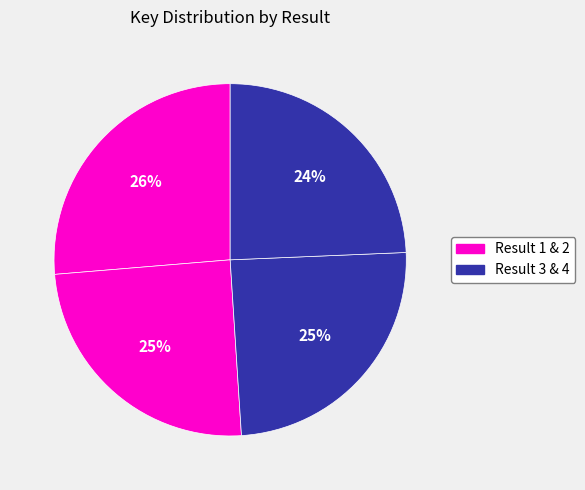

Rank the categories by value from lowest to highest.

4, 3, 2, 1